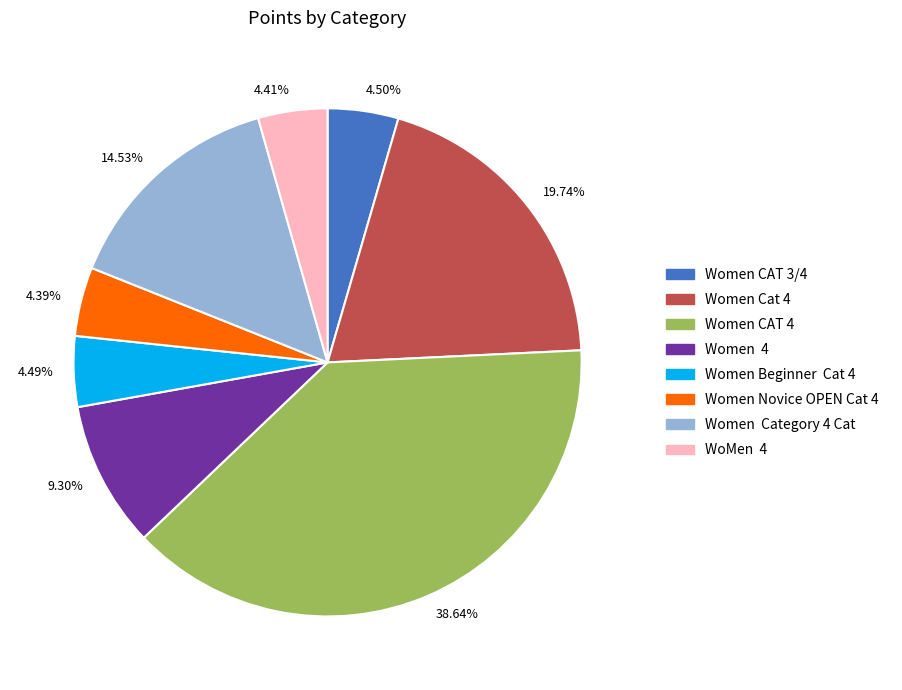

Is the sum of 4.49% and 9.30% greater than half?

No